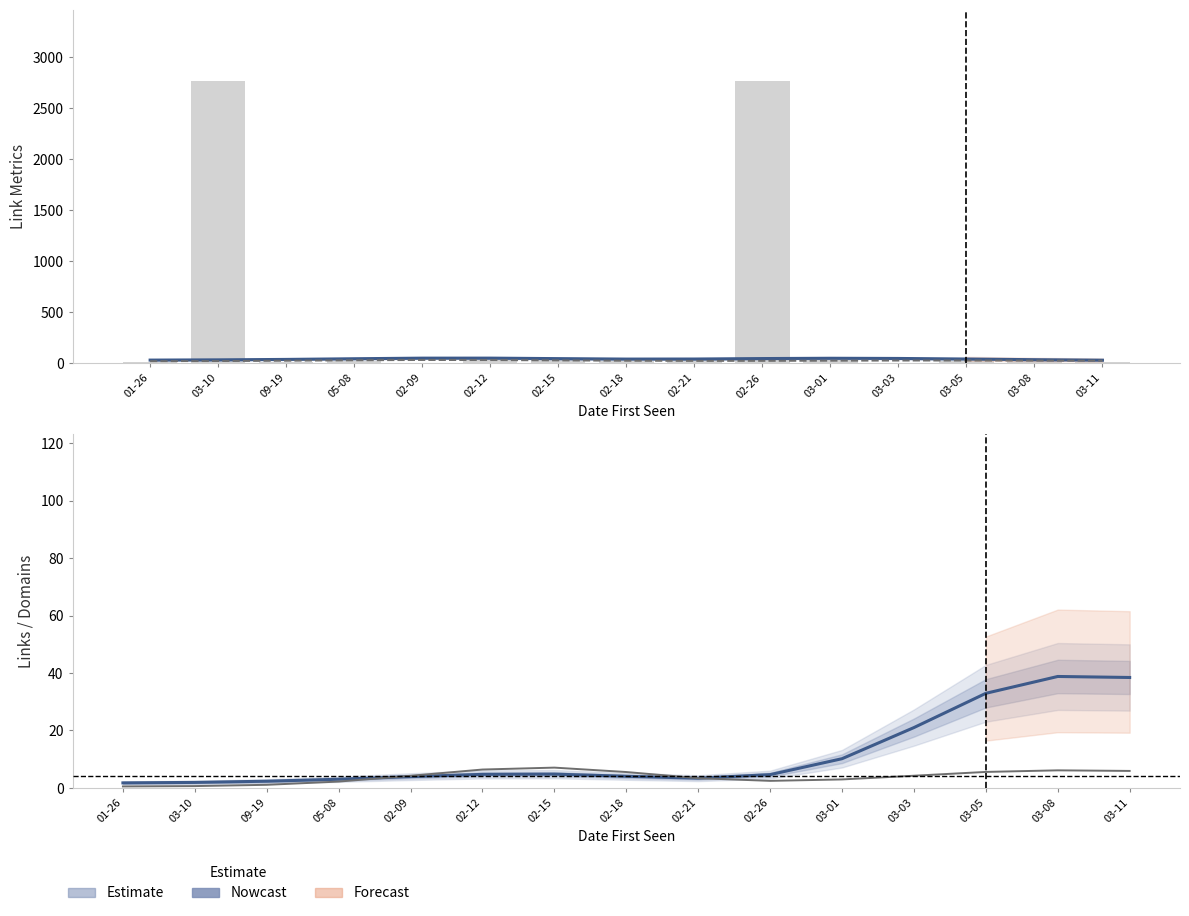

What is the total value across all series at 03-01?

136.0